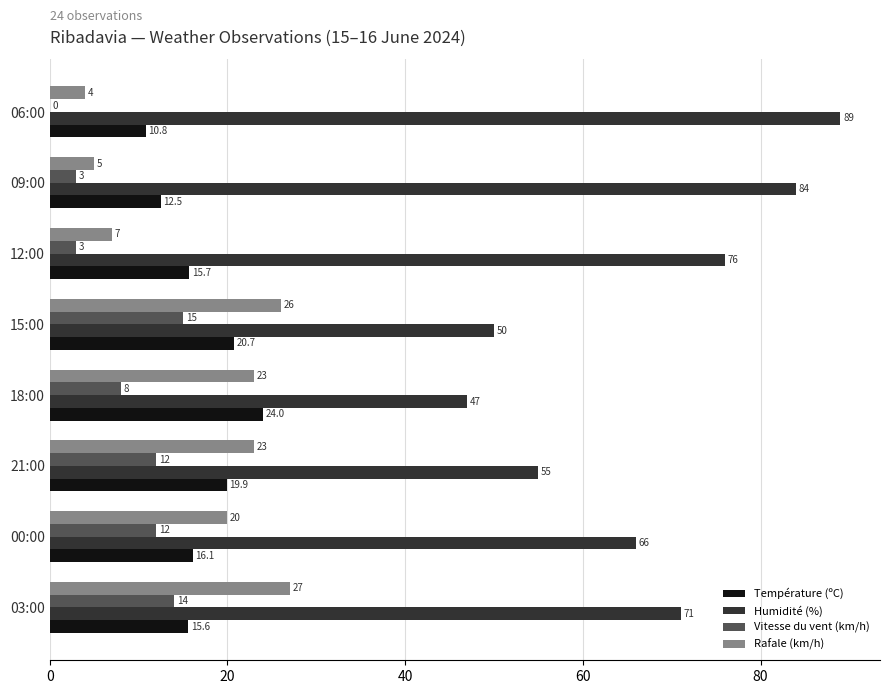

At which category is the sum across all series the highest?

03:00